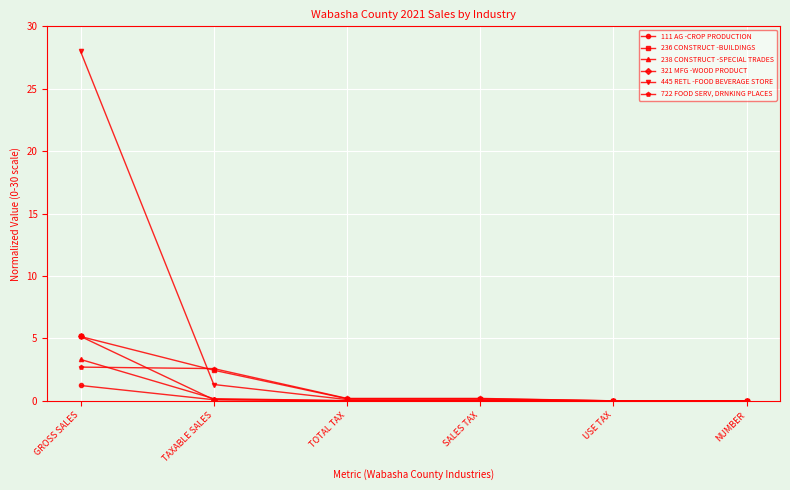

What is the highest value of the 321 MFG -WOOD PRODUCT series?

5.2